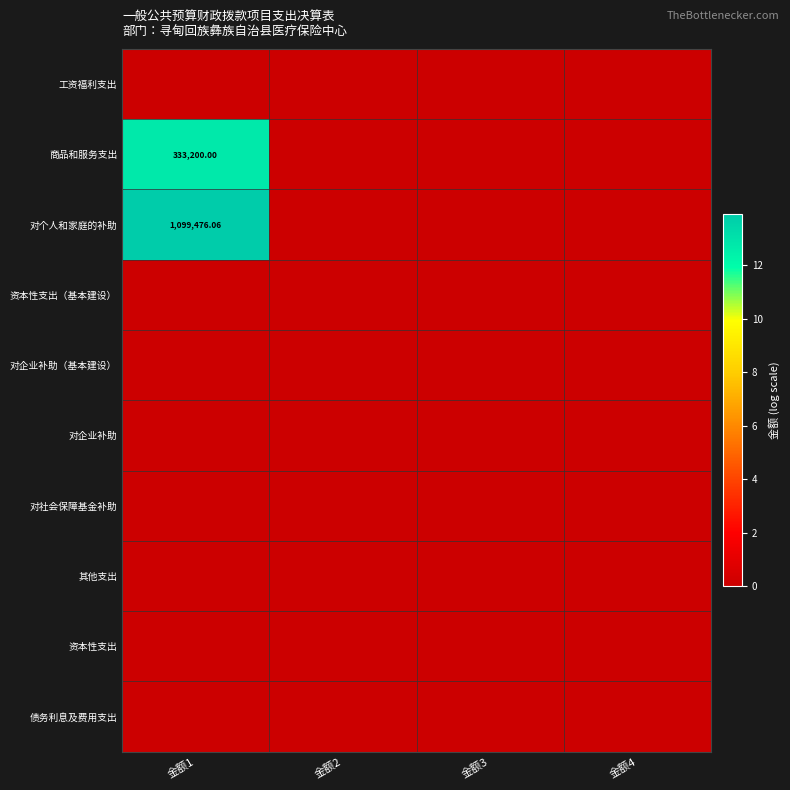

Between 金额3 and 金额2, which is larger?

金额3